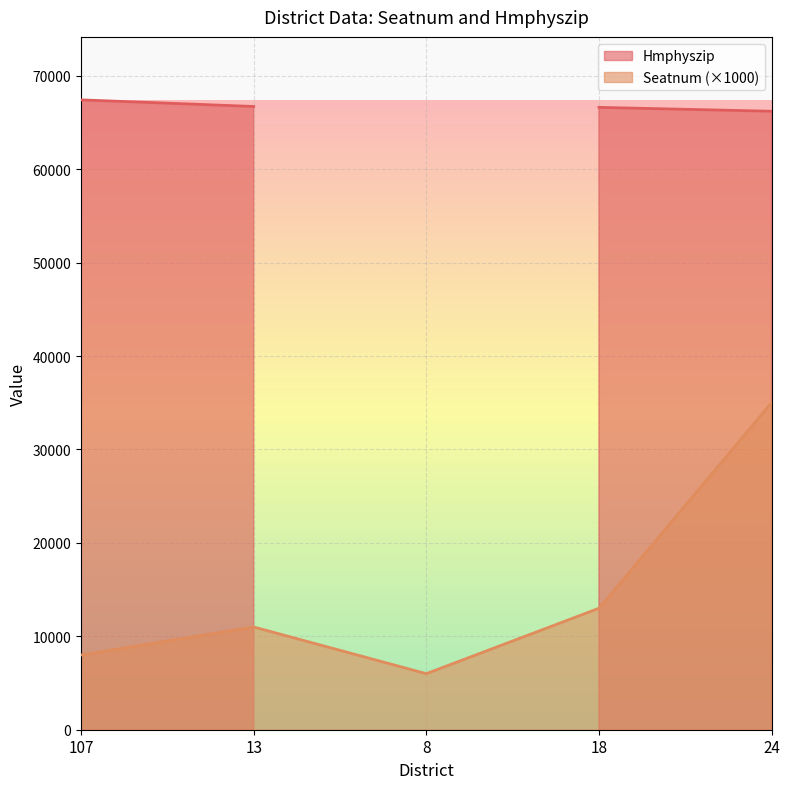

Where is the first local maximum?

13